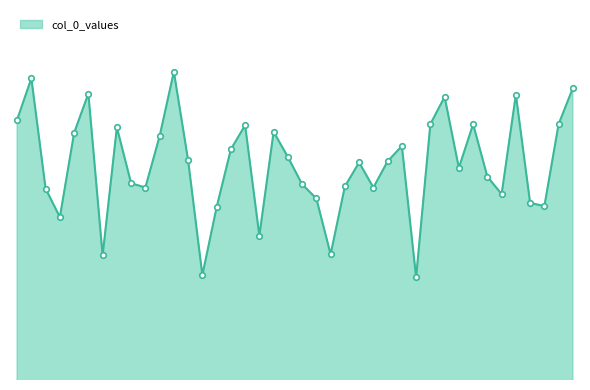

Is this an area chart (filled region under the line)?

Yes